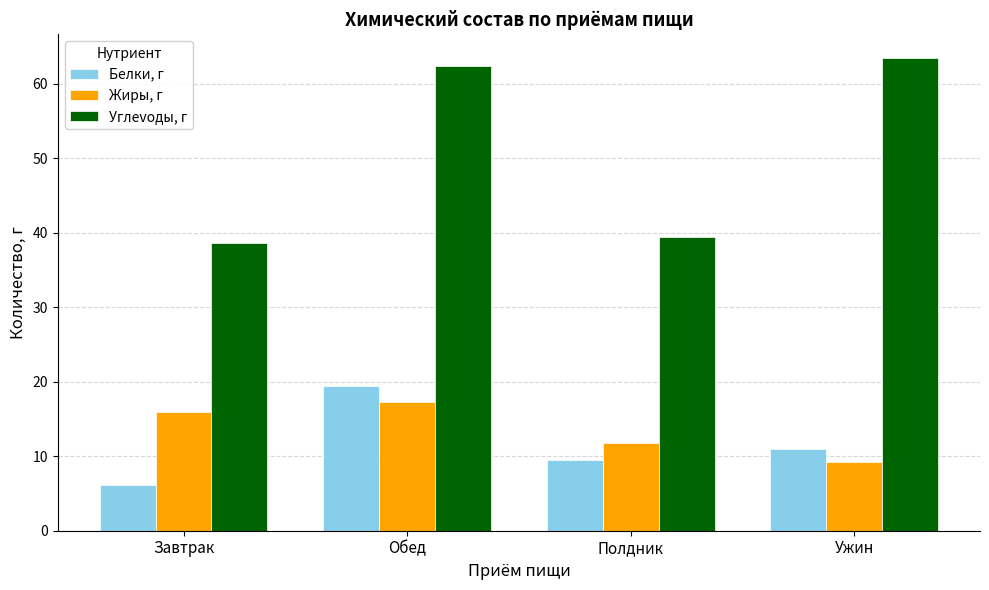

How many data points in Углevoды, г are above 62?

2